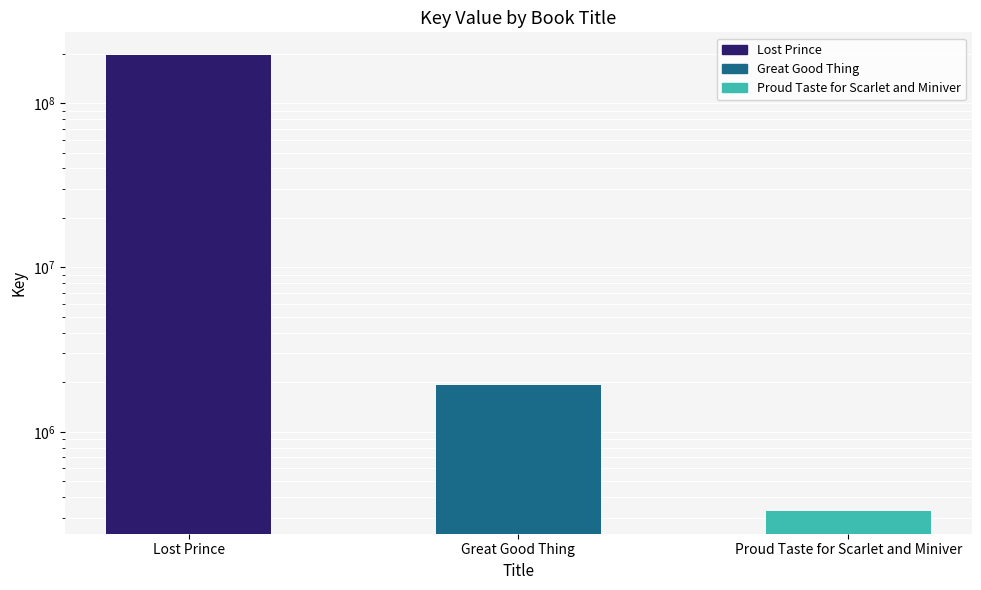

Reading left to right, what are all the values shown in this chart?

195668668	1936566	330047